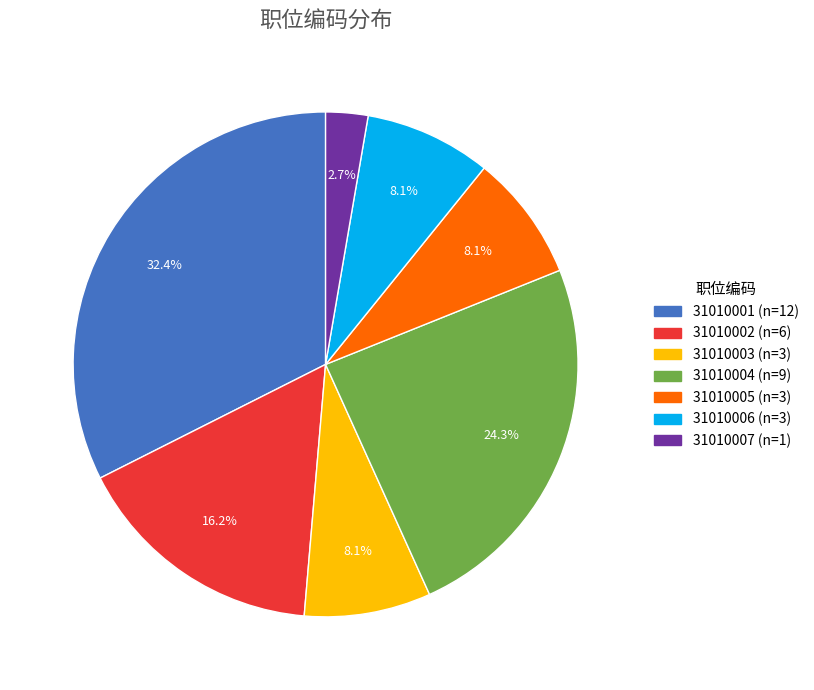

How many slices are in this pie chart?

7